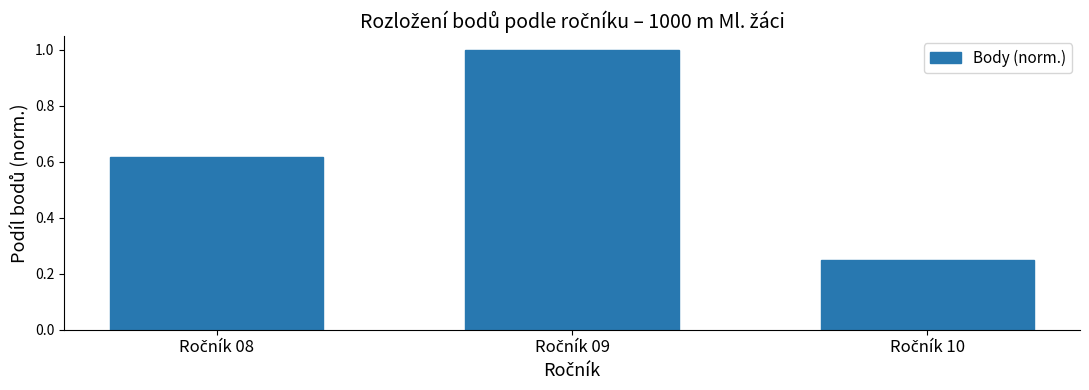

What is the maximum value shown in the chart?

1.0